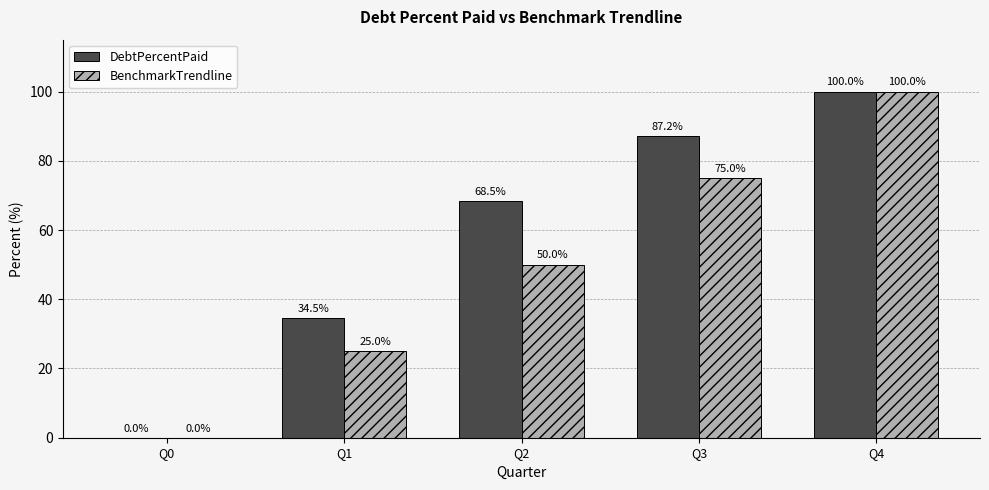

The BenchmarkTrendline series shows 50.0 at Q2. True or false?

True